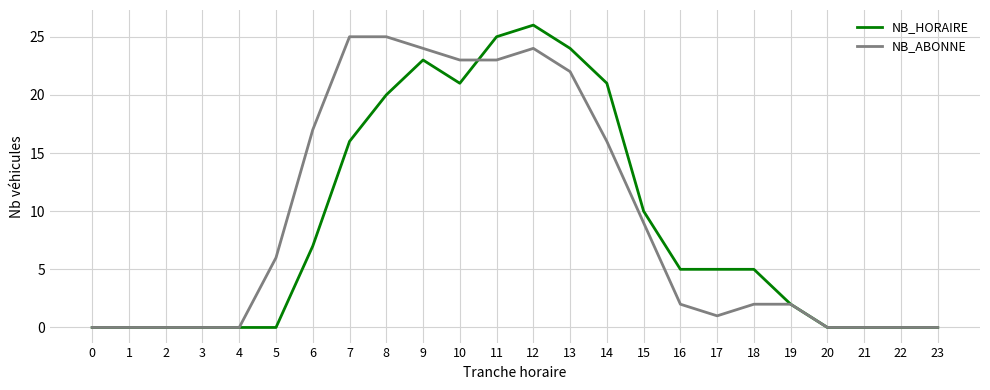

Where does the NB_ABONNE series first go above 2?

5